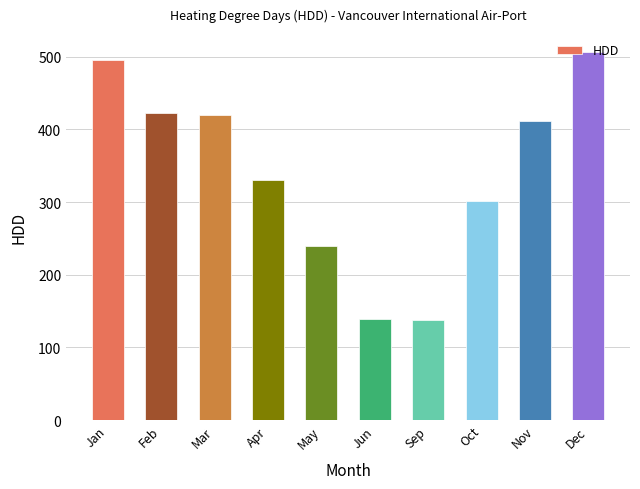

At which label is the value closest to 322?

Apr